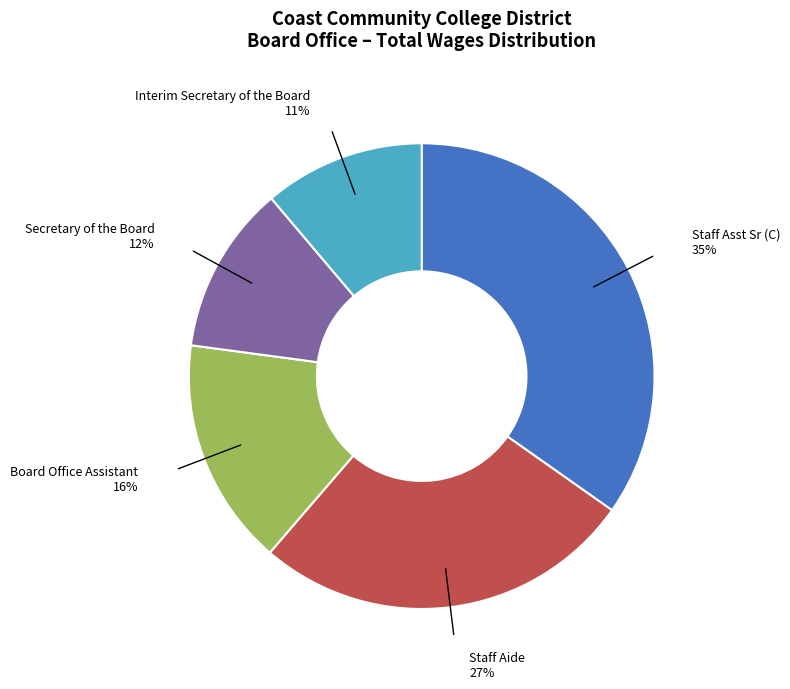

Approximately how many times larger is the value at Board Office Assistant compared to Staff Aide?

0.6